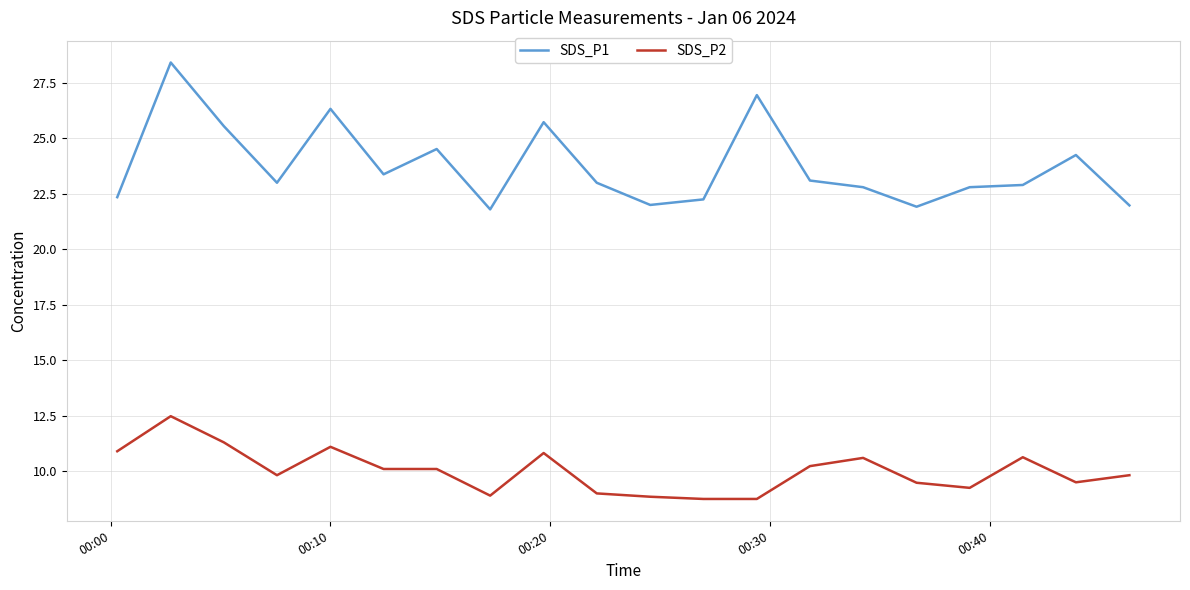

What are all the series names shown in the legend?

SDS_P1, SDS_P2